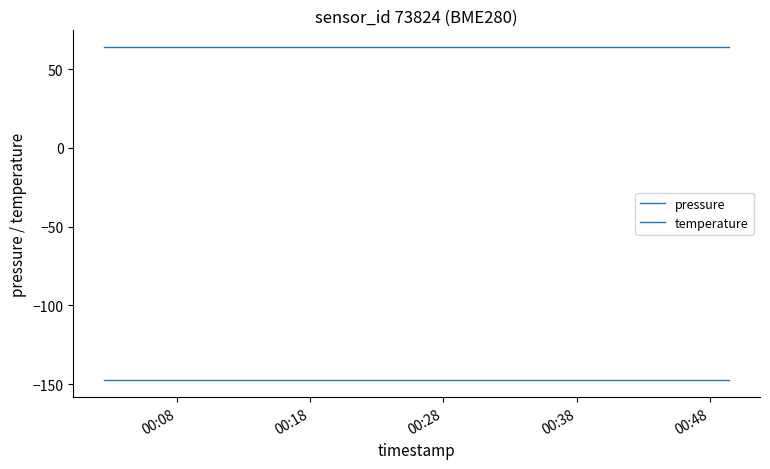

What is the minimum value shown in the chart?

-147.7